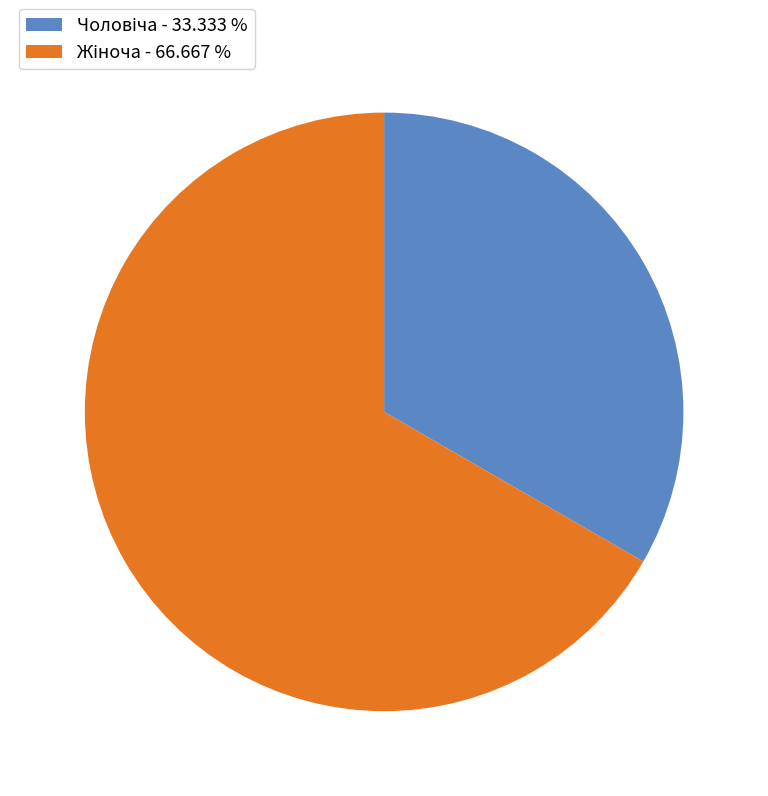

Is there a majority slice in this chart?

Yes